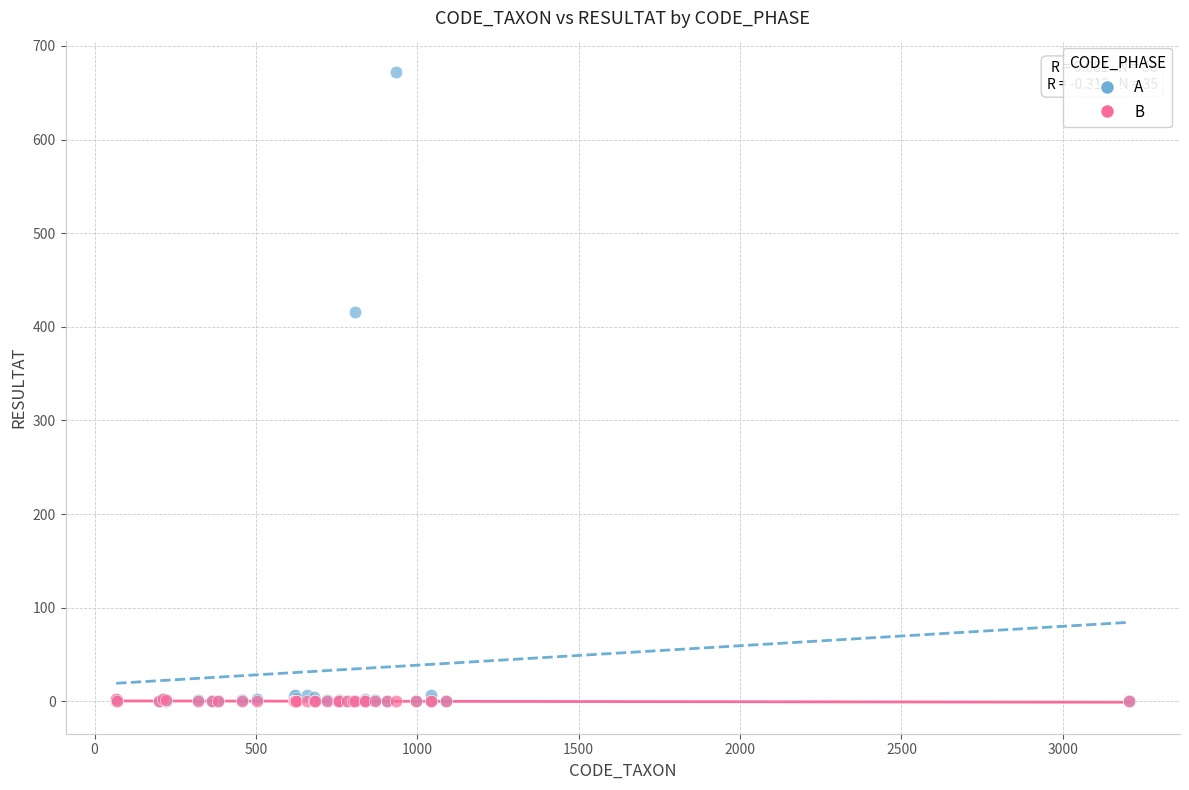

In the A series, what Y value is closest to 336?

416